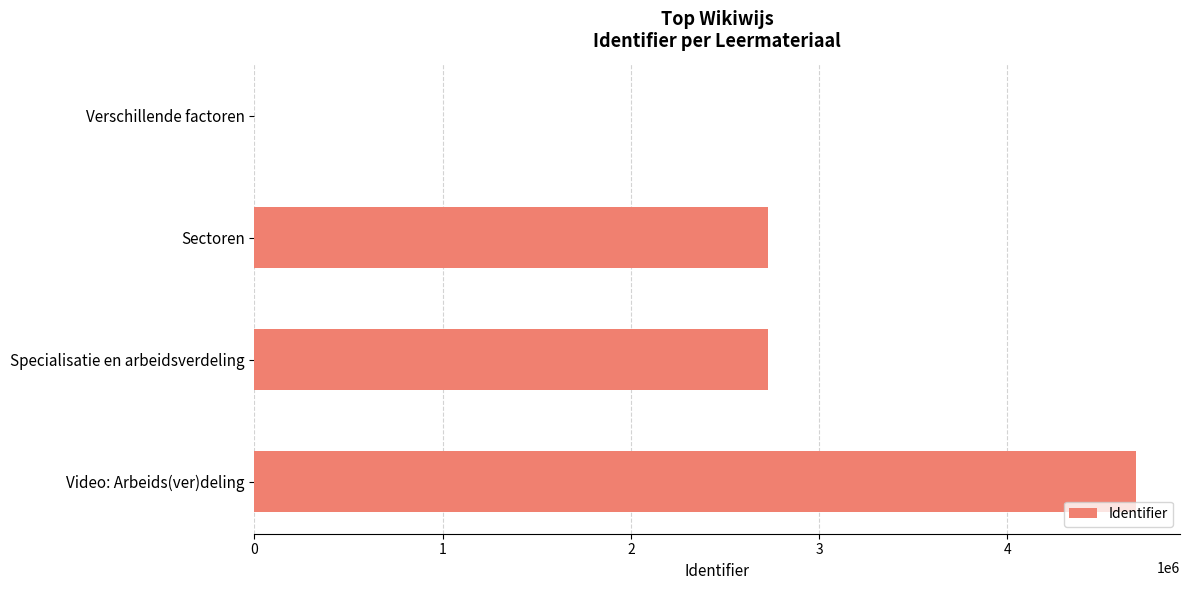

What is the sum of the values at Video: Arbeids(ver)deling and Sectoren?

7409396